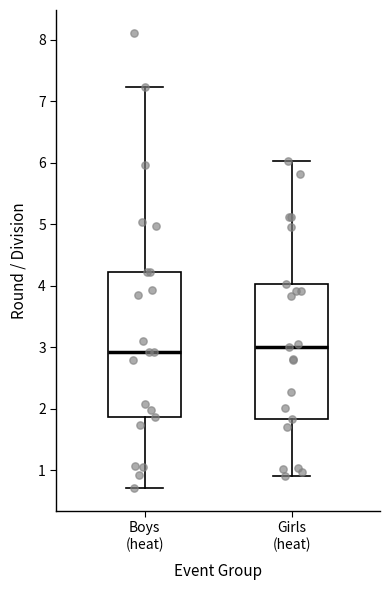

Reading left to right, read every box against the y-axis: the position of its median line, the range the box covers, and the ends of its whiskers. The values are not printed on the chart, so give them approximately, as read against the axis.

Boys (heat): median 2.9, box 1.9 to 4.2, whiskers 0.7 to 7.2
Girls (heat): median 3.0, box 1.8 to 4.0, whiskers 0.9 to 6.0